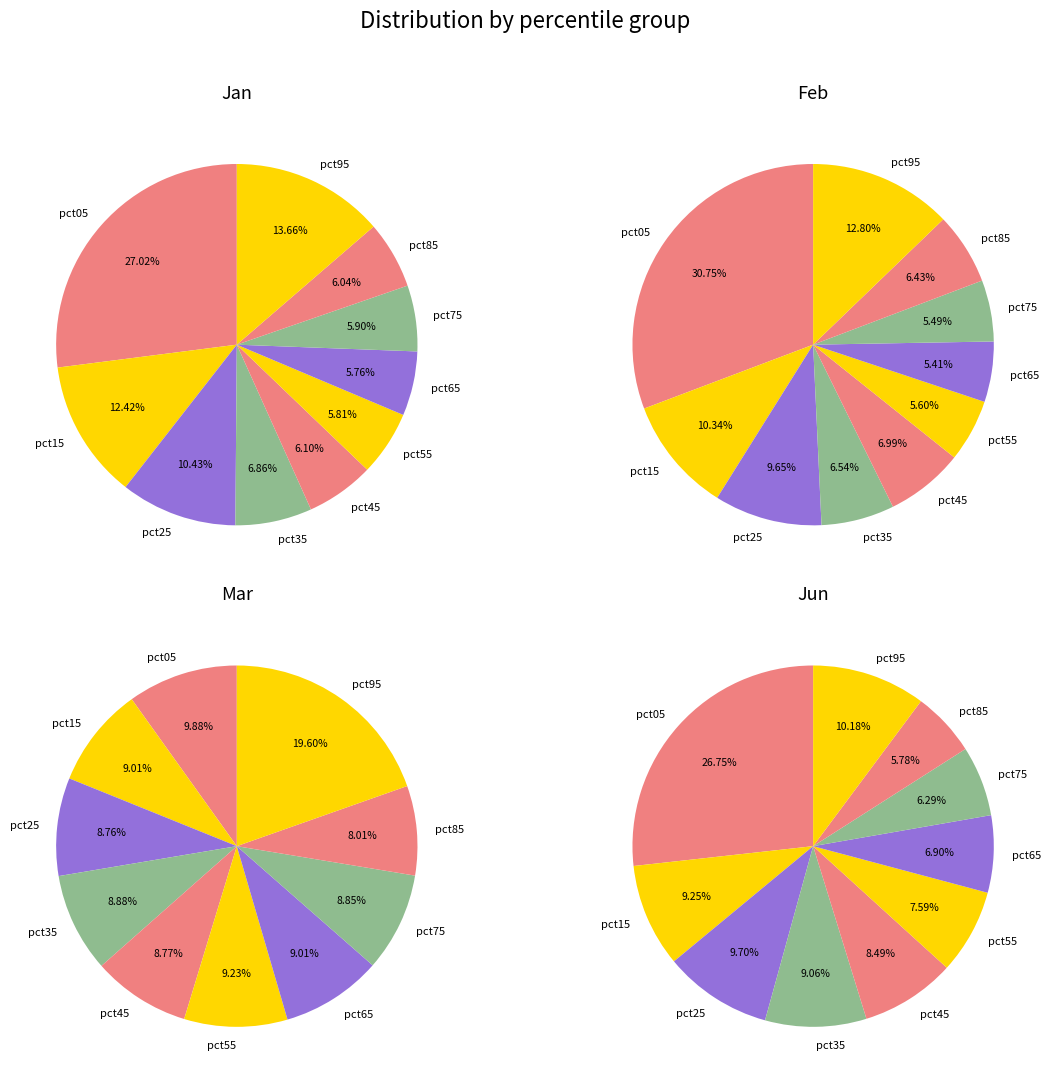

To the nearest percent, what is the difference between the pct45 and pct85 slice percentages?

3%